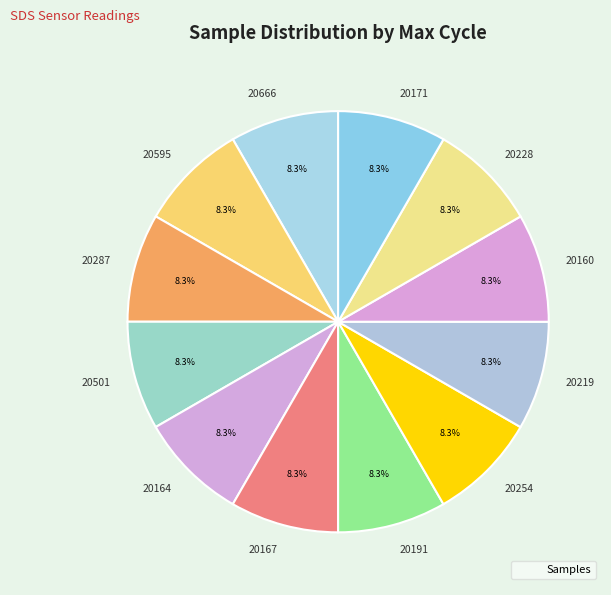

Count the number of slices in the pie.

12